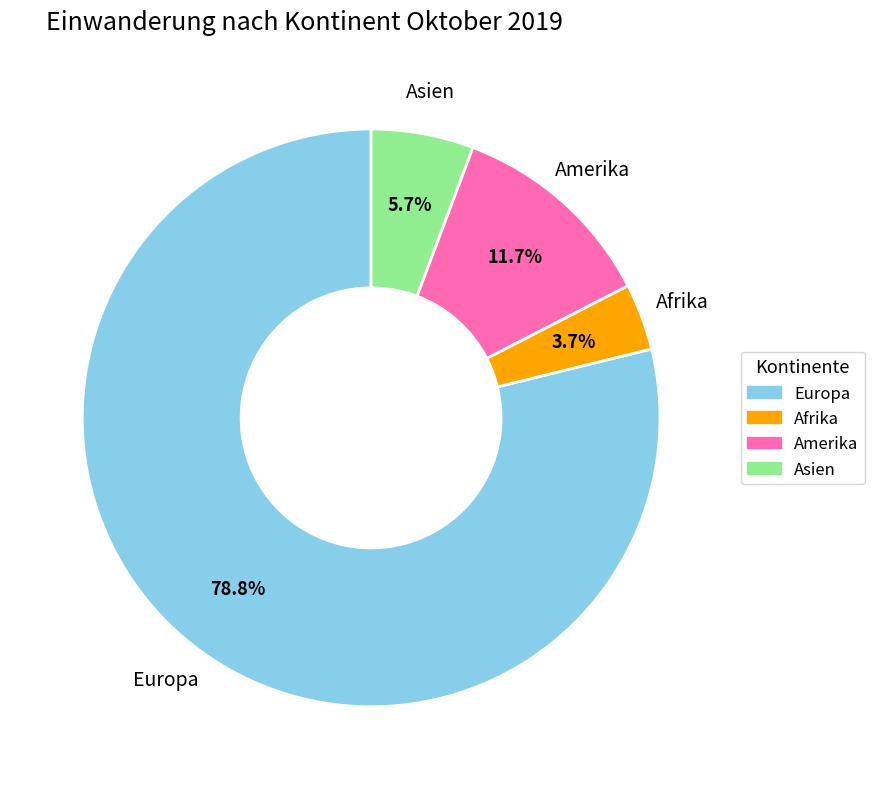

Does any single category account for the majority?

Yes